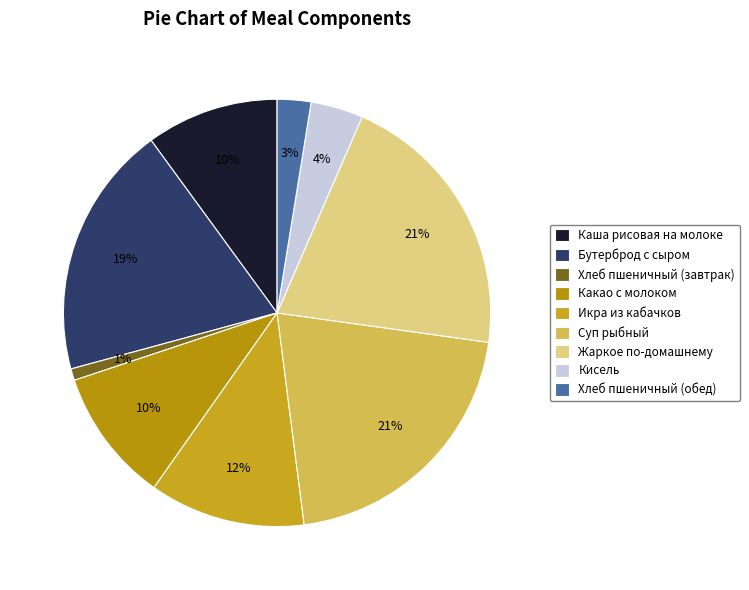

How many segments does this pie chart have?

9